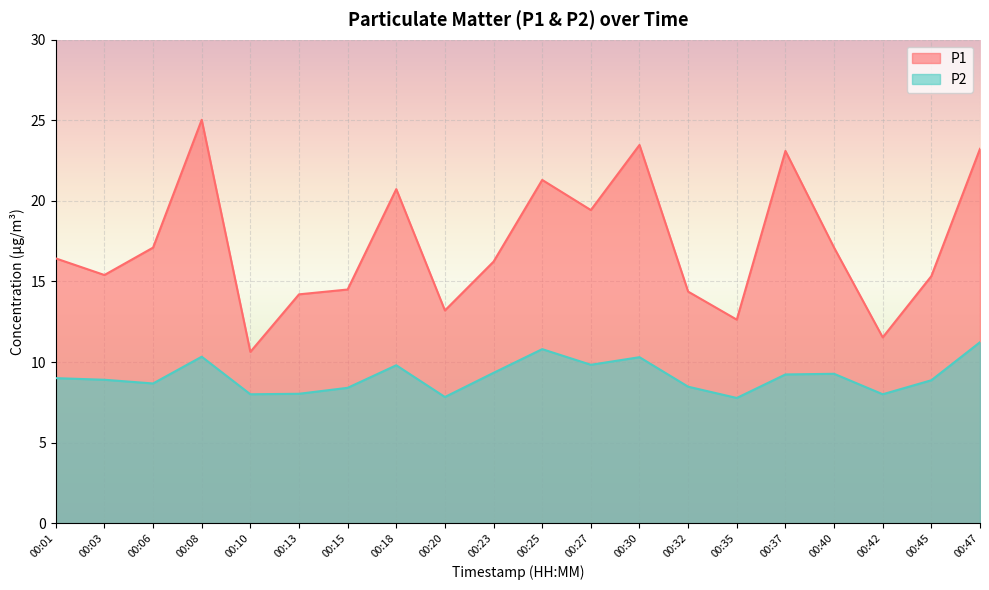

Where is the first local maximum for P2?

00:08